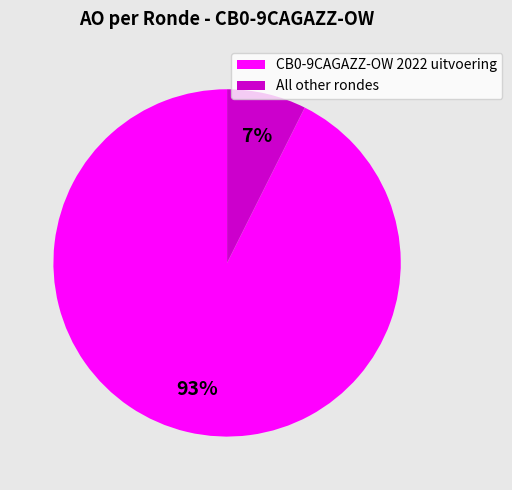

Is there any slice that represents more than half of the pie?

Yes